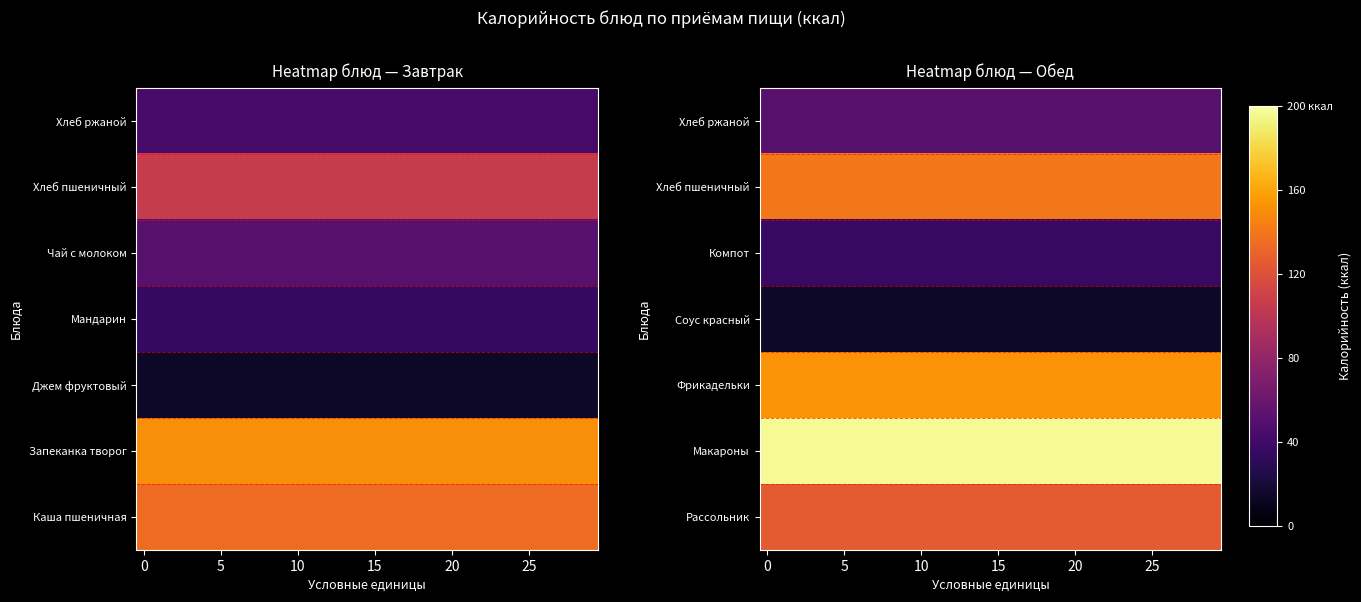

What is the difference between the highest and lowest values at 9?

182.6